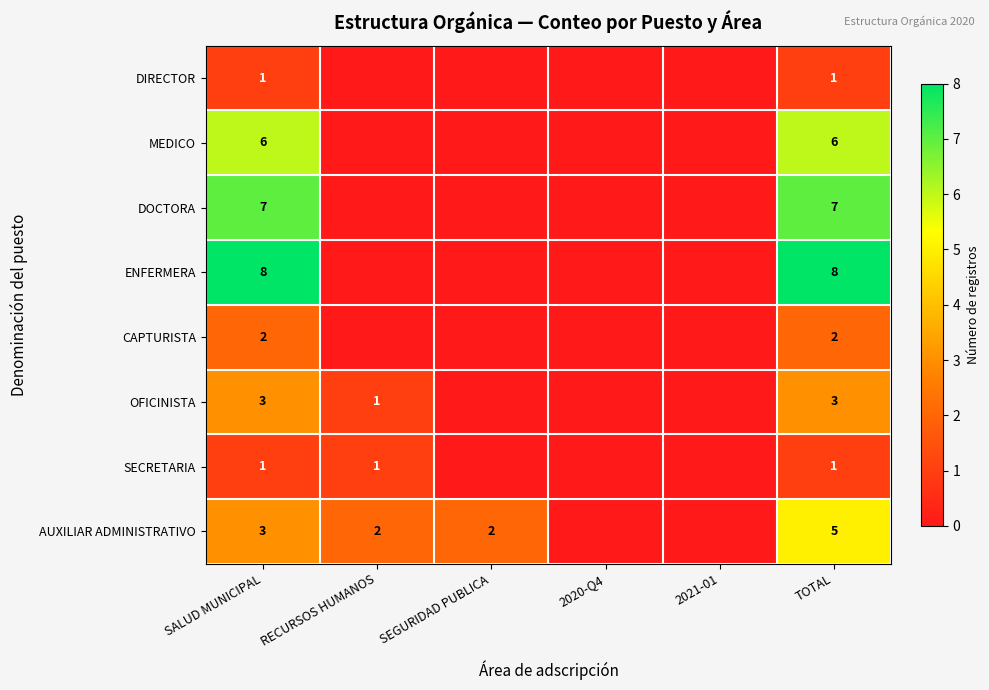

Is the value of SECRETARIA at SALUD MUNICIPAL greater than the value of AUXILIAR ADMINISTRATIVO at TOTAL?

No